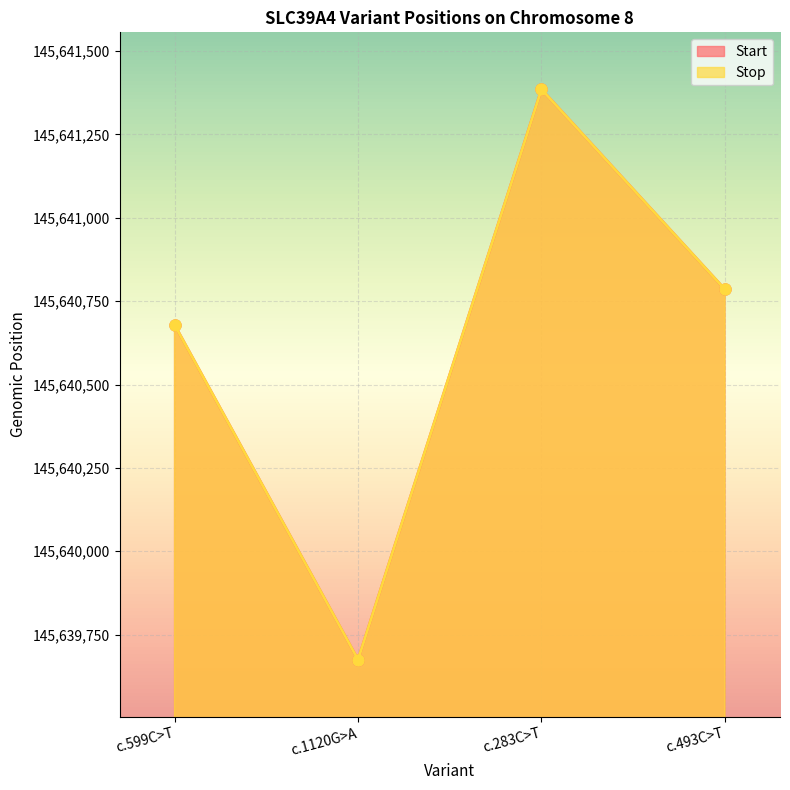

Reading left to right, list all the values displayed in this chart.

Start: 145640679	145639675	145641385	145640785
Stop: 145640679	145639675	145641385	145640785